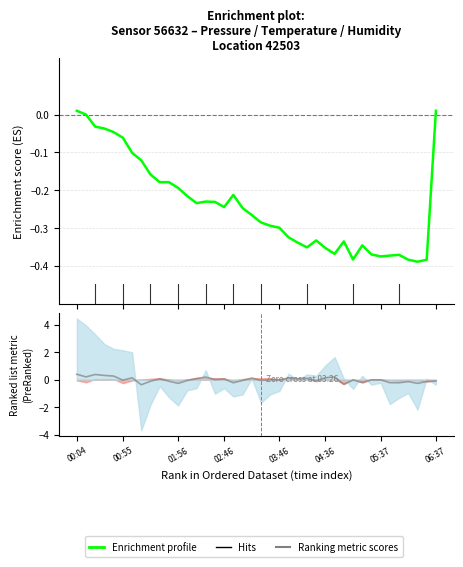

How many intersections are there between Enrichment profile and Ranking metric scores?

7